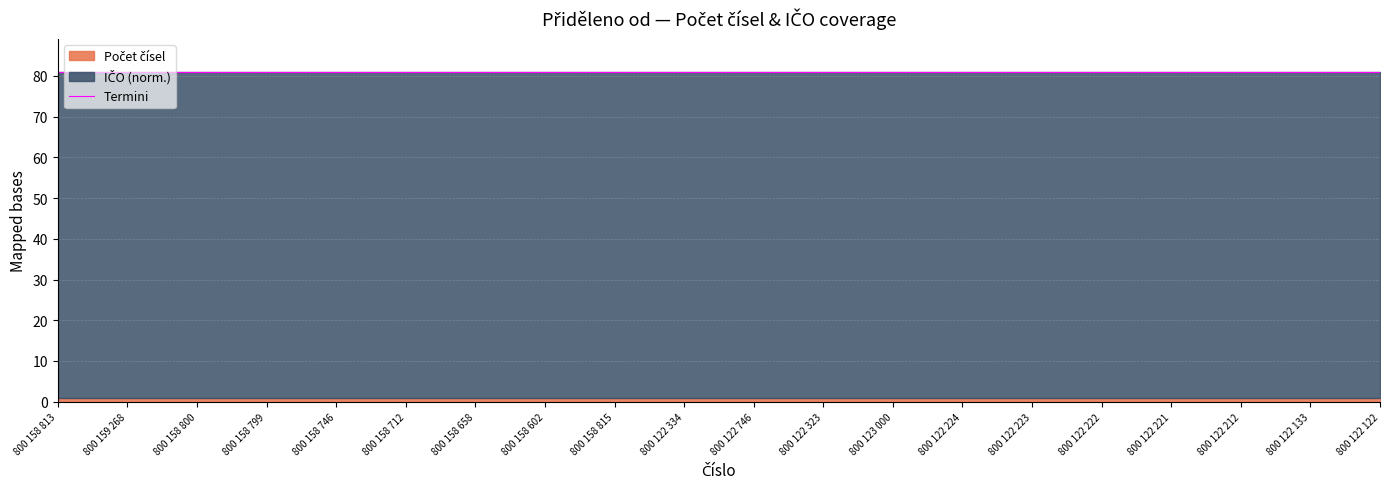

True or false: Počet čísel and IČO cross at least once.

False